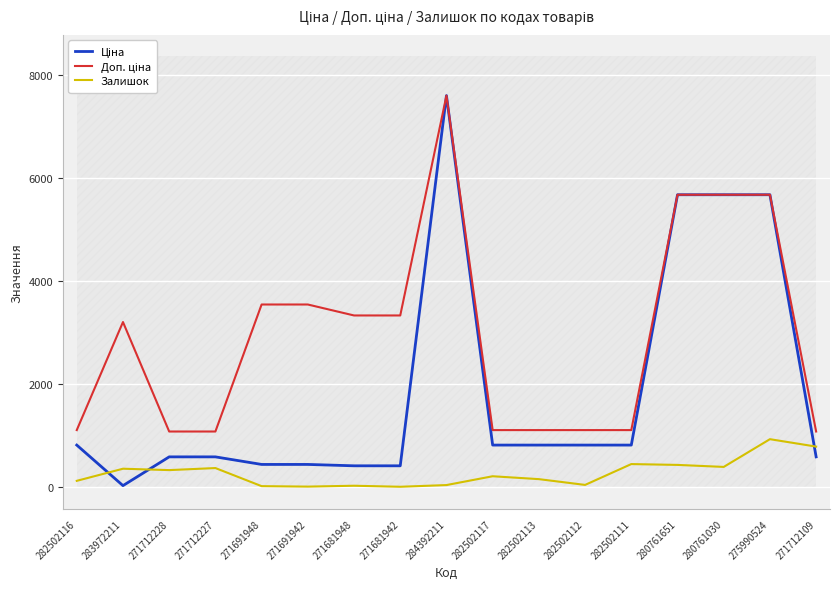

At which label does Доп. ціна first exceed 3205?

271691948